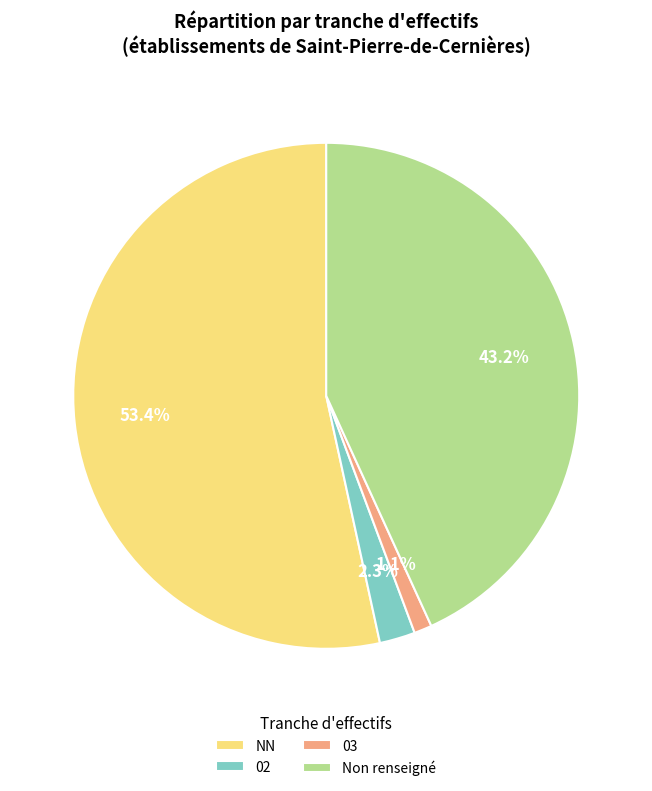

What is the smallest slice in the pie chart?

03